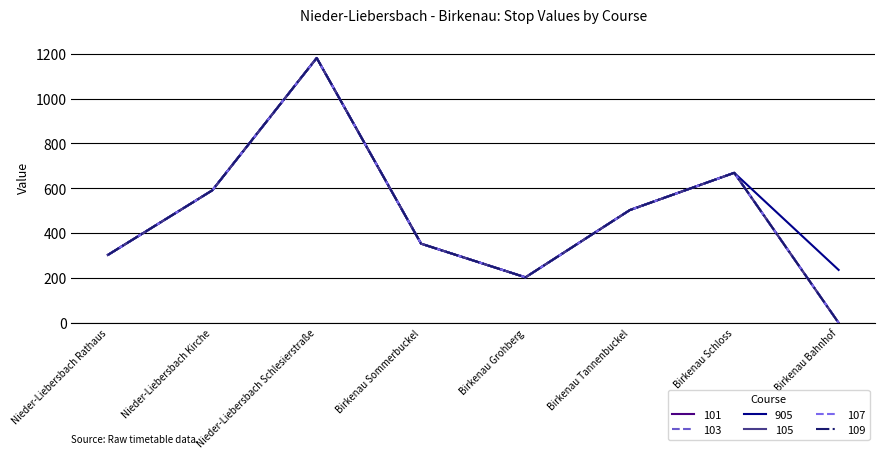

Does the chart have visible grid lines?

Yes